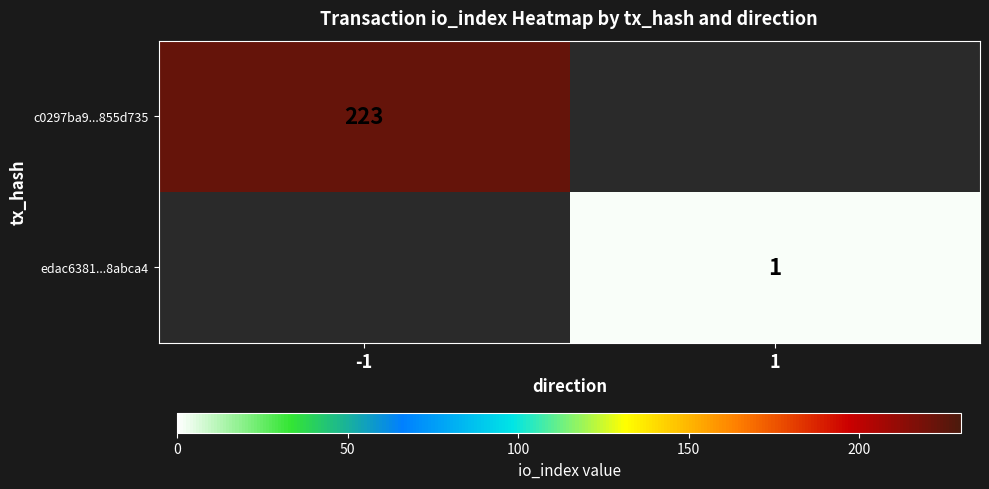

The value of c0297ba9...855d735 at -1 is 144. True or false?

False